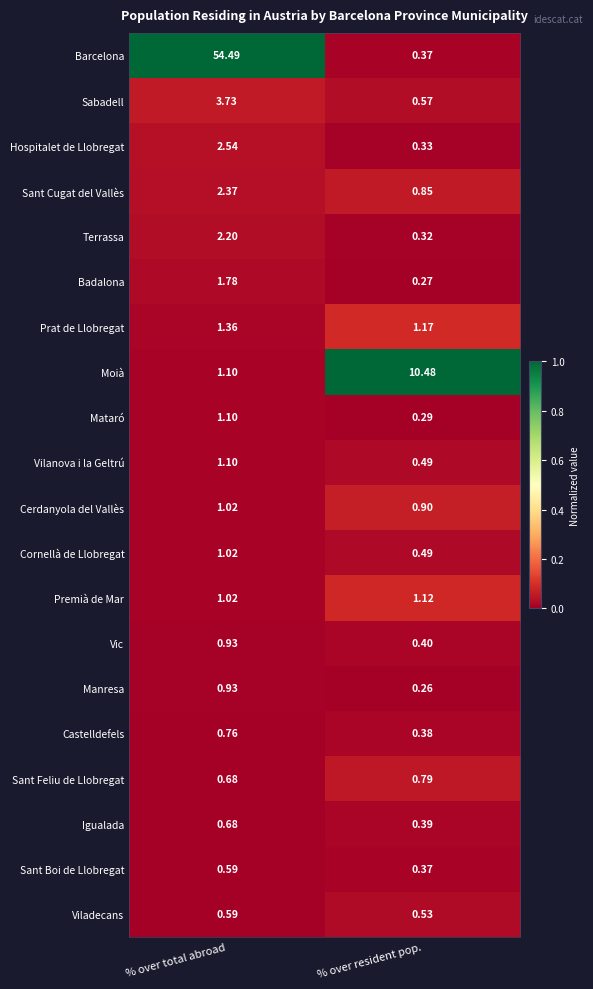

Which series has the largest range (max minus min)?

Barcelona